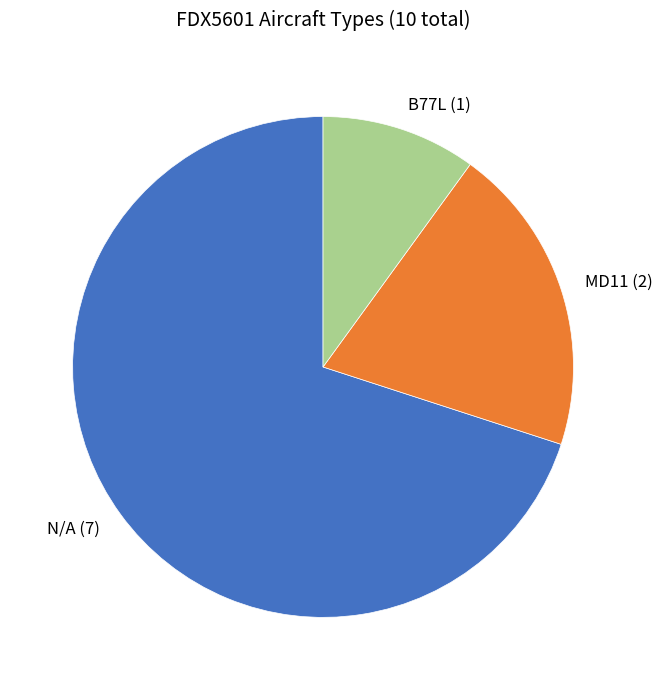

Which slice represents more than half of the pie?

N/A